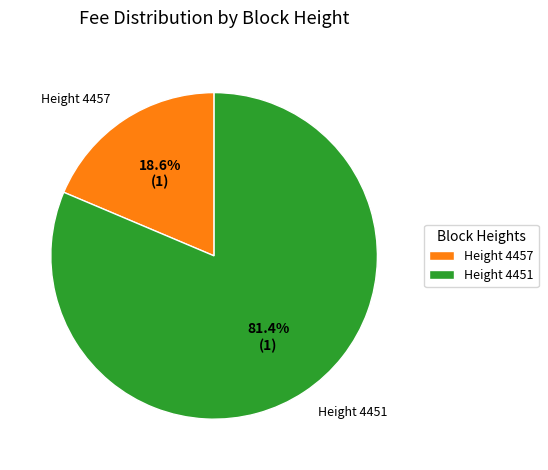

Which slice is the largest?

Height 4451